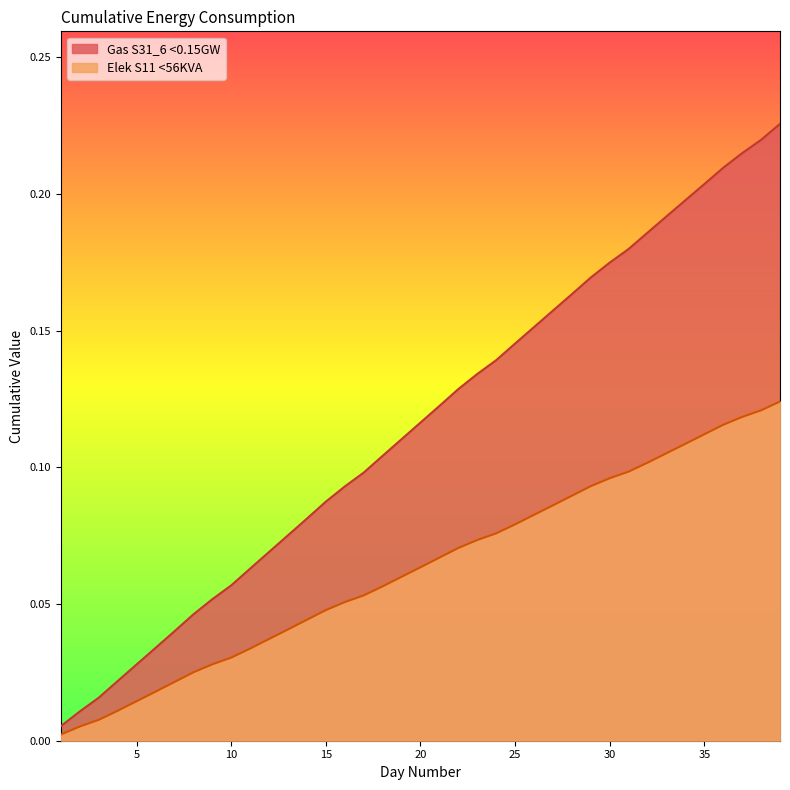

Does the chart have visible grid lines?

No